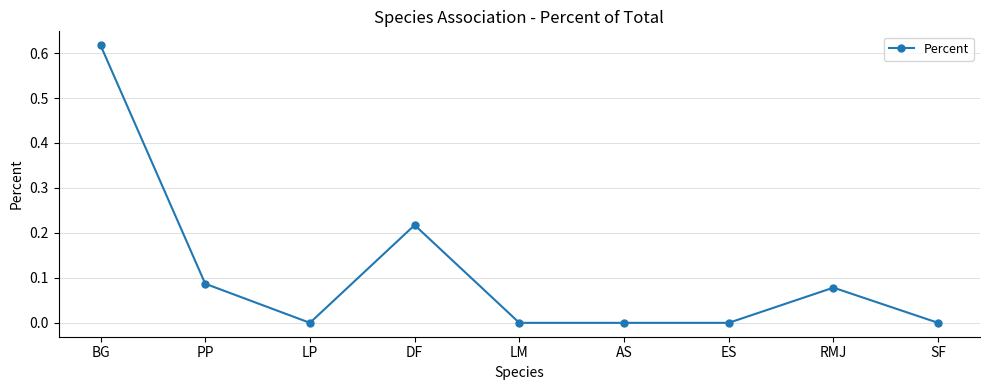

What is the difference between the values at BG and PP?

0.5